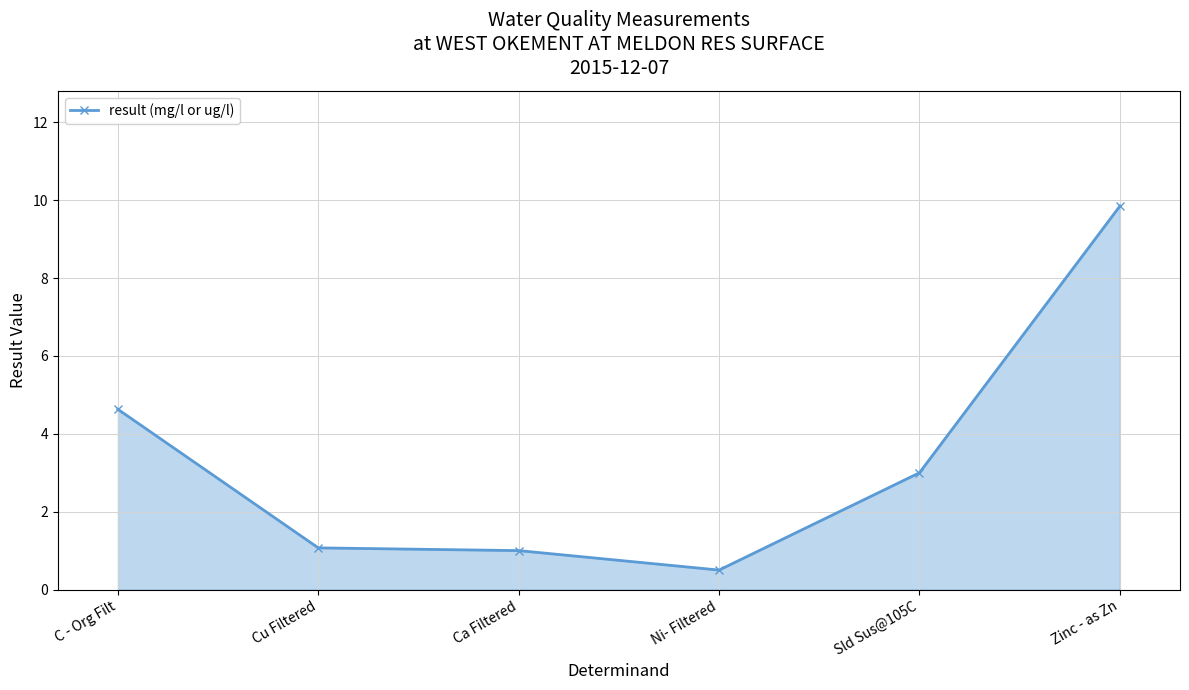

How many series are shown in this chart?

1